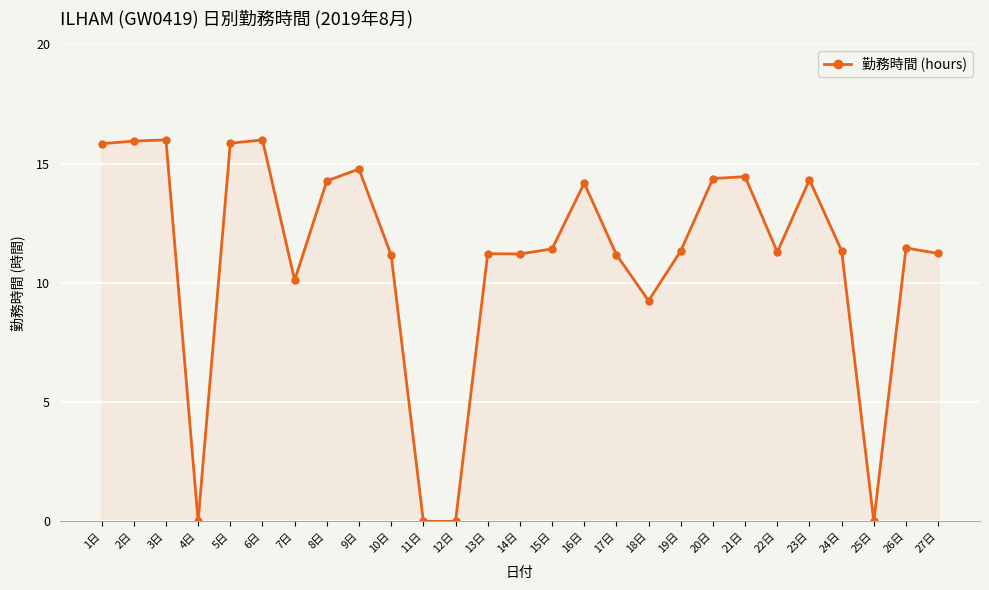

The chart shows a value of 2.3 at 7日. True or false?

False